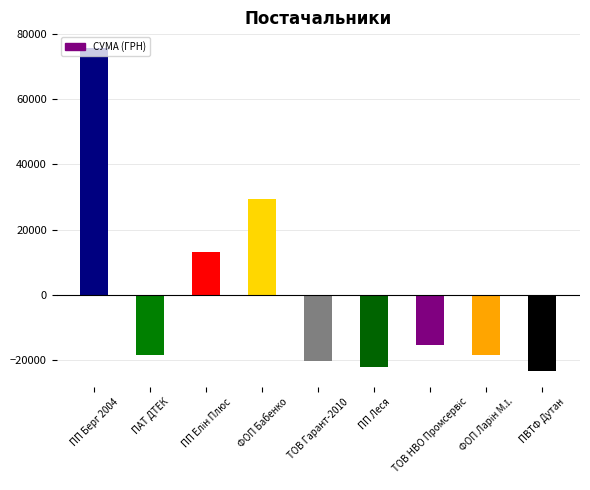

What is the greatest value displayed?

75476.5